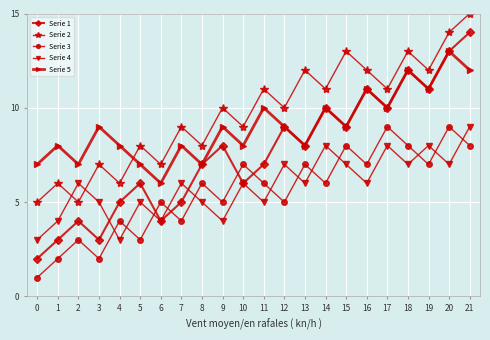

True or false: Serie 3 has a value of 5 at 6.

True